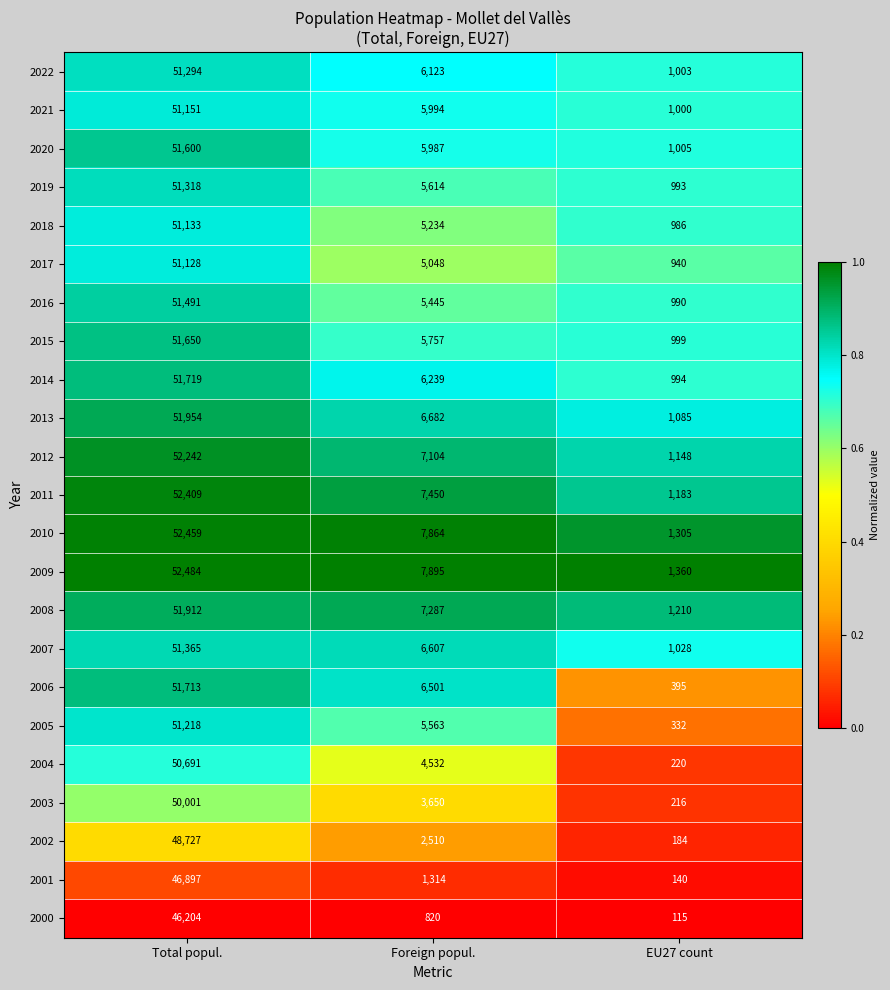

What is the sum of all 2020 values?

58592